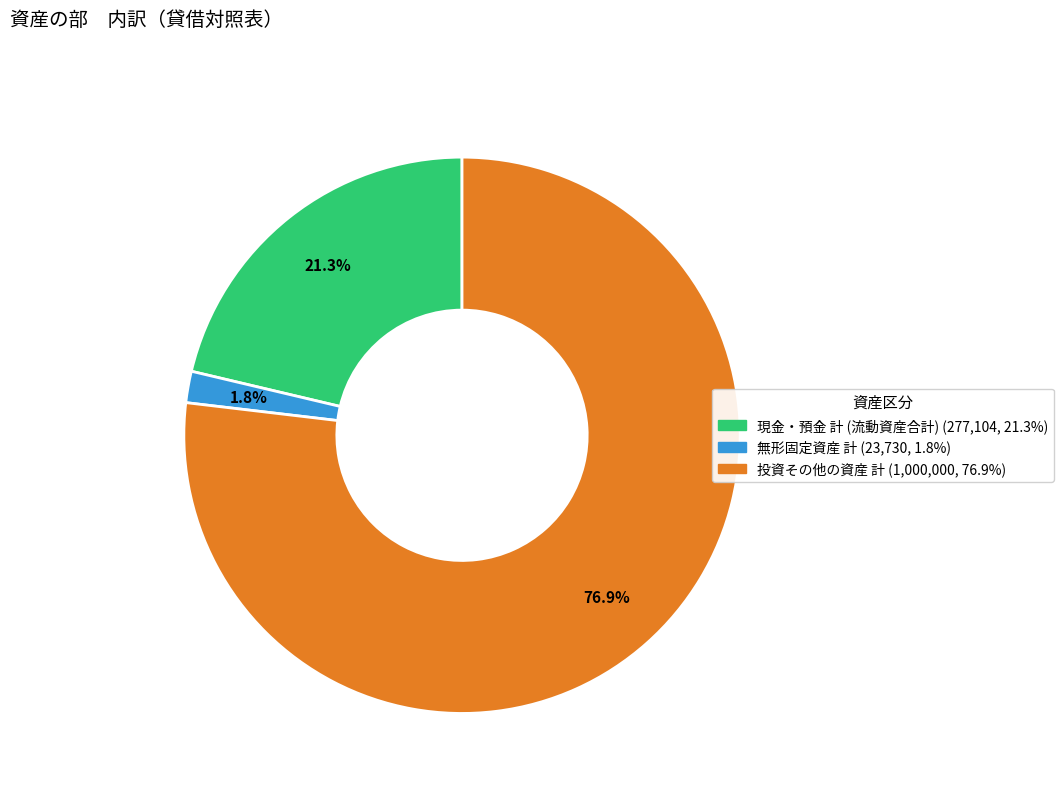

Count the number of slices in the pie.

3